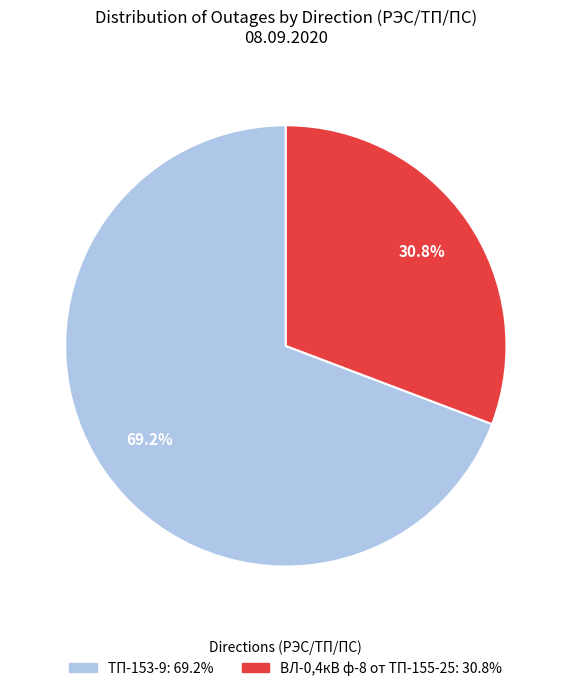

Is ТП-153-9 the majority of the pie?

Yes